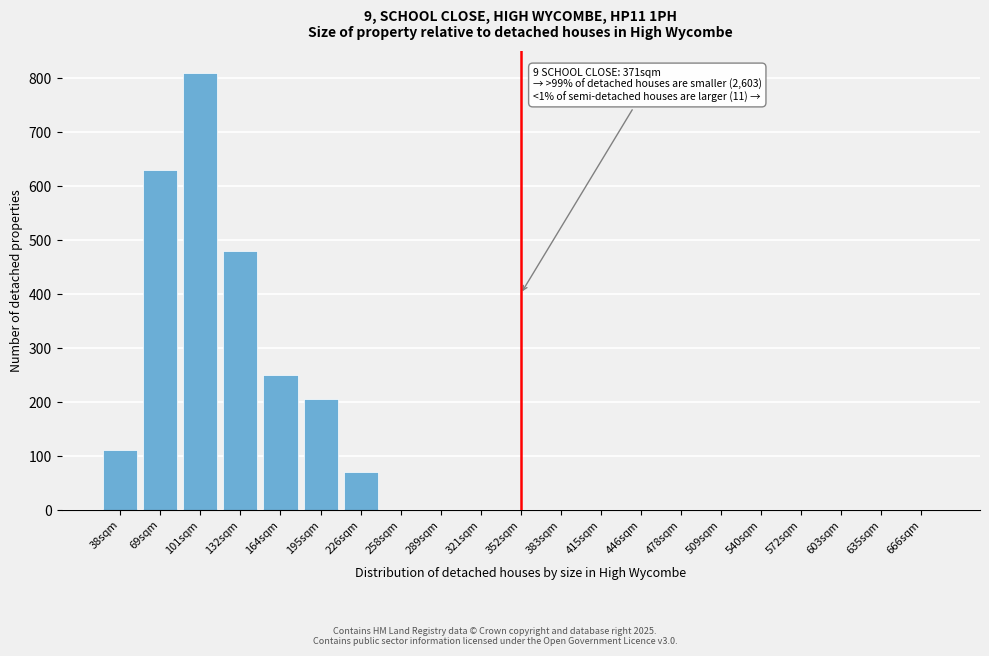

Reading left to right, list all the values displayed in this chart.

38sqm=110	69sqm=630	101sqm=810	132sqm=480	164sqm=250	195sqm=205	226sqm=70	258sqm=0	289sqm=0	321sqm=0	352sqm=0	383sqm=0	415sqm=0	446sqm=0	478sqm=0	509sqm=0	540sqm=0	572sqm=0	603sqm=0	635sqm=0	666sqm=0